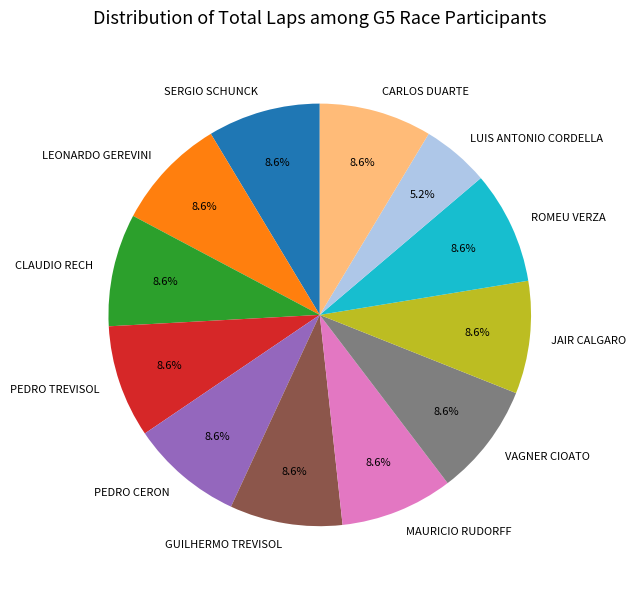

To the nearest percent, what percentage of the pie is CLAUDIO RECH?

9%